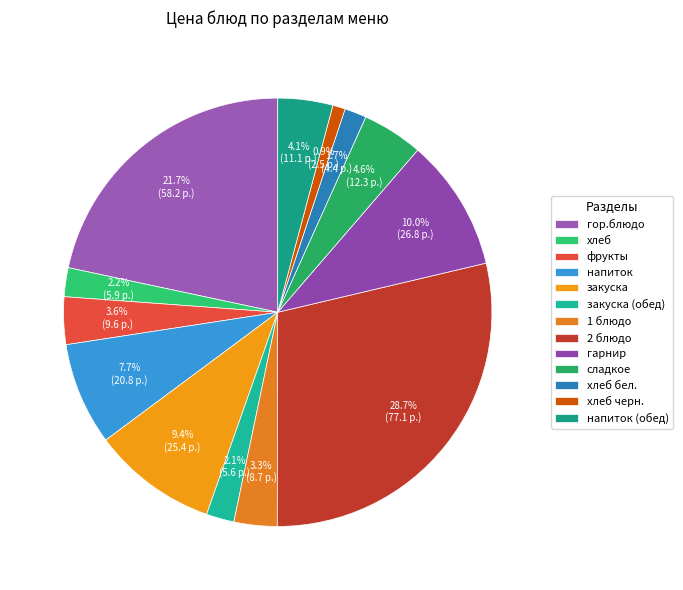

Count the number of slices in the pie.

13